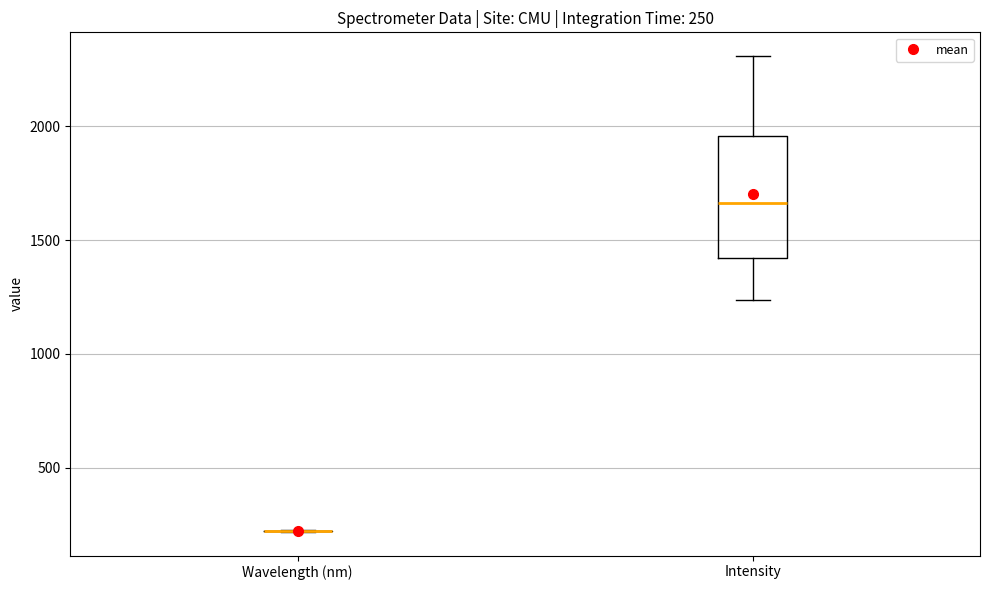

Comparing the boxes themselves (not the whiskers), which one is the tallest?

Intensity